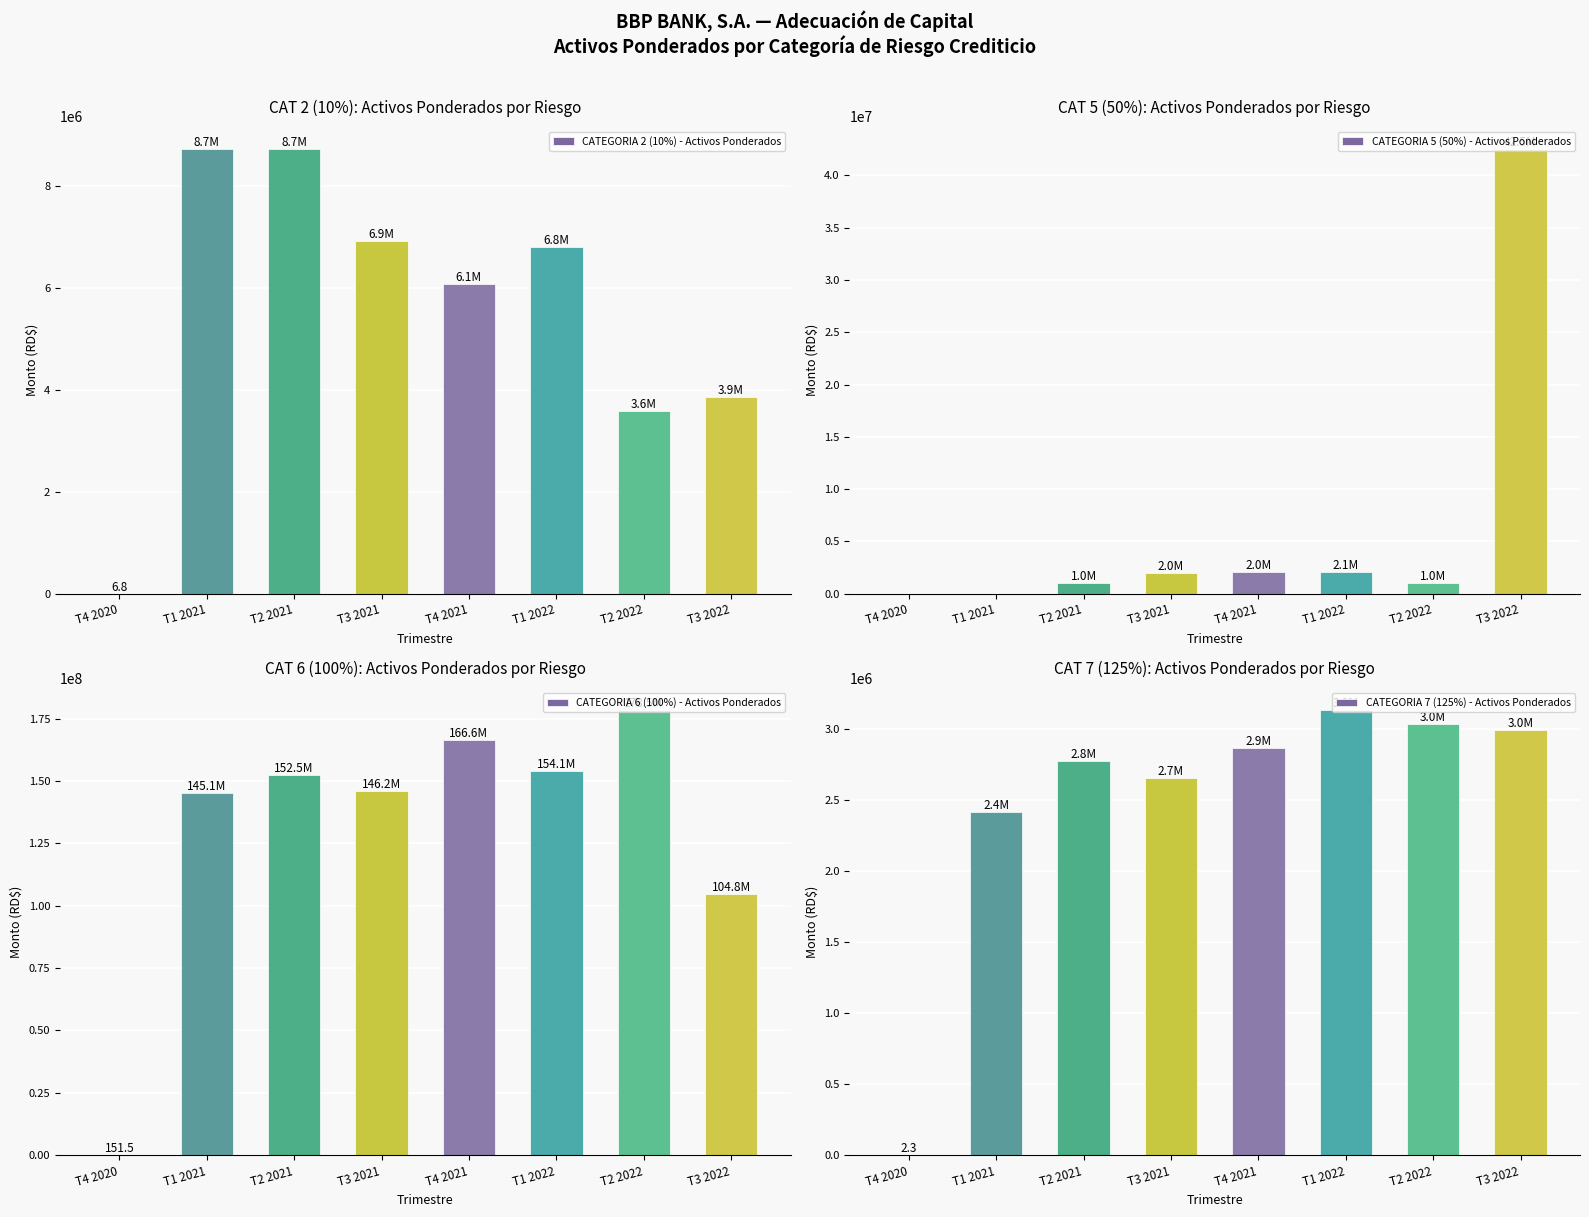

What value does the CATEGORIA 7 (125%) - Activos Ponderados series have at T2 2022?

3032585.9